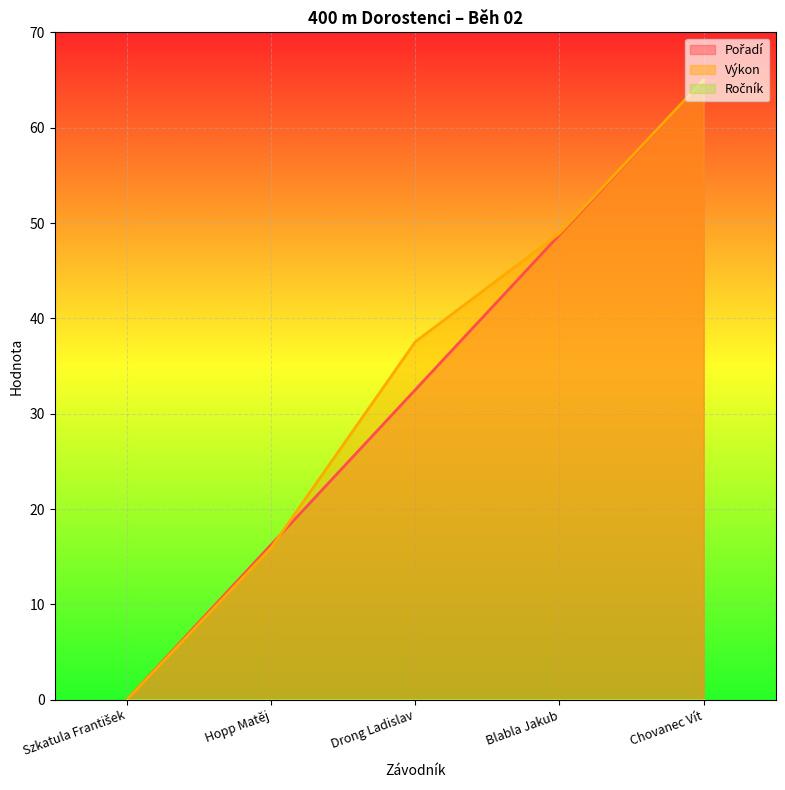

After their last crossing, which series has the higher values: Výkon or Pořadí?

Výkon